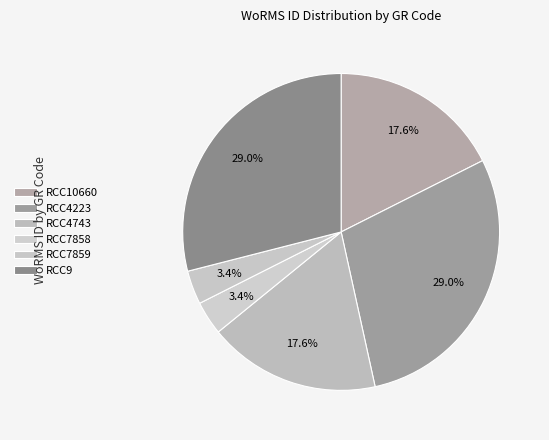

What is the ratio of the value at RCC4223 to the value at RCC4743?

1.7